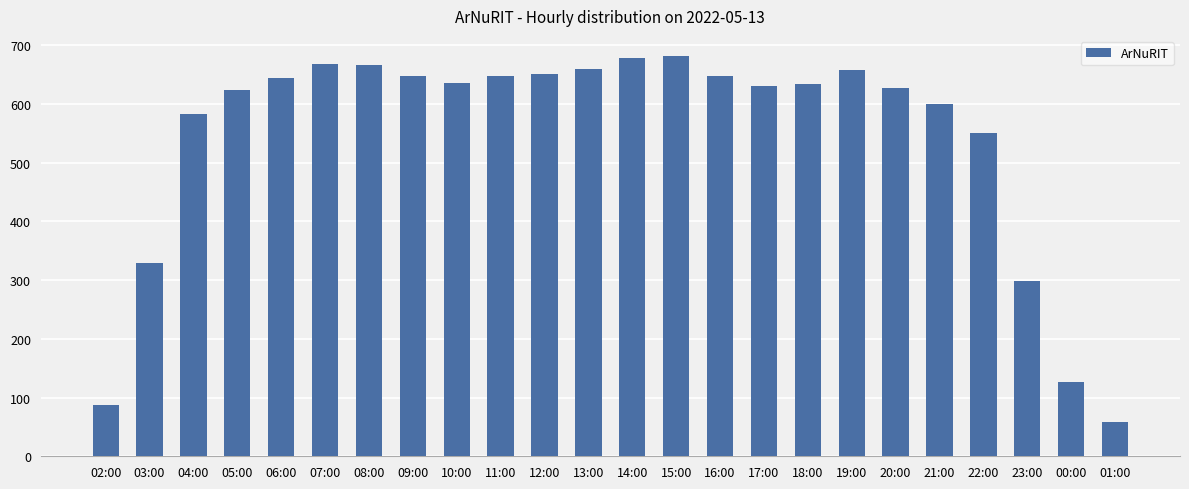

How many data points are less than 636?

12